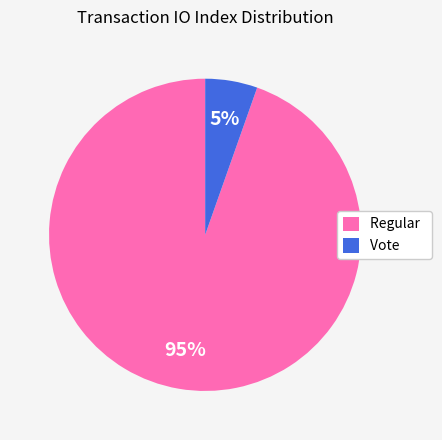

Count the number of slices in the pie.

2